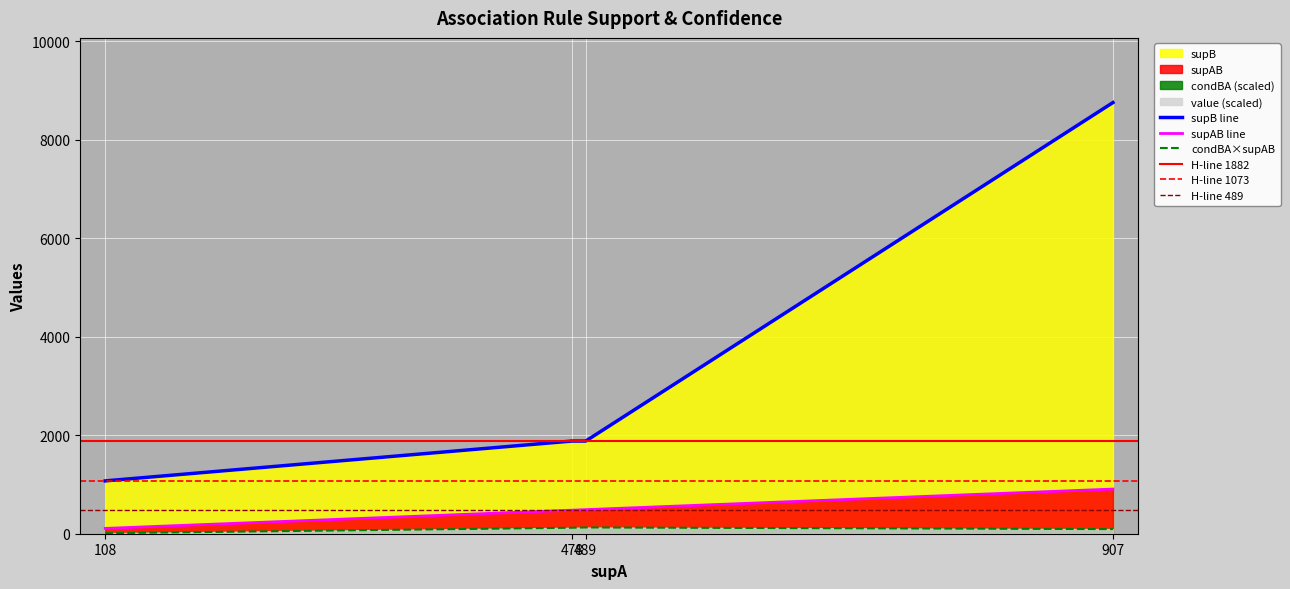

Is it true that supB equals 1029.5 at 478?

False